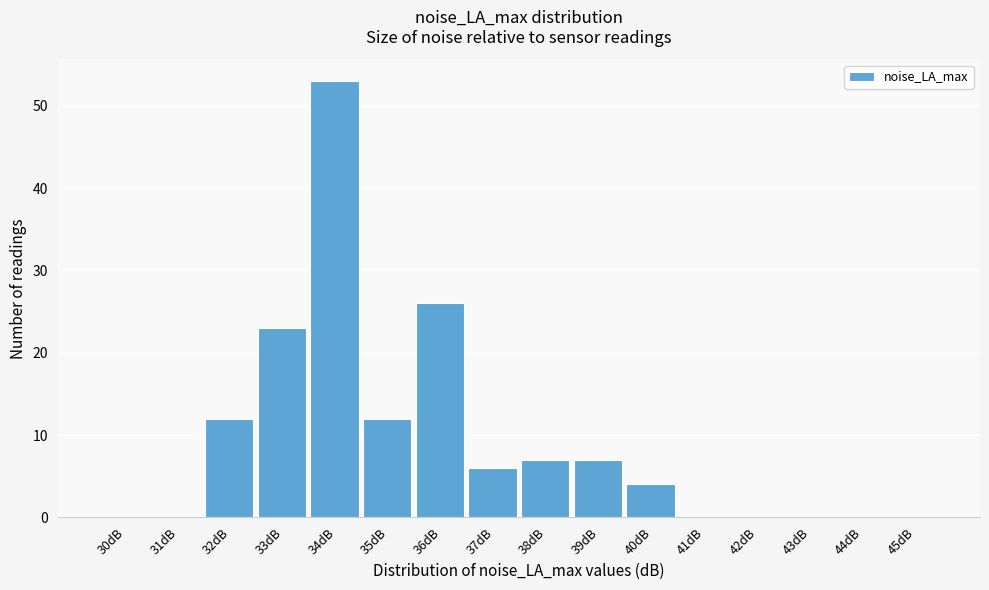

Reading right to left, what are all the values shown in this chart?

45dB=0	44dB=0	43dB=0	42dB=0	41dB=0	40dB=4	39dB=7	38dB=7	37dB=6	36dB=26	35dB=12	34dB=53	33dB=23	32dB=12	31dB=0	30dB=0